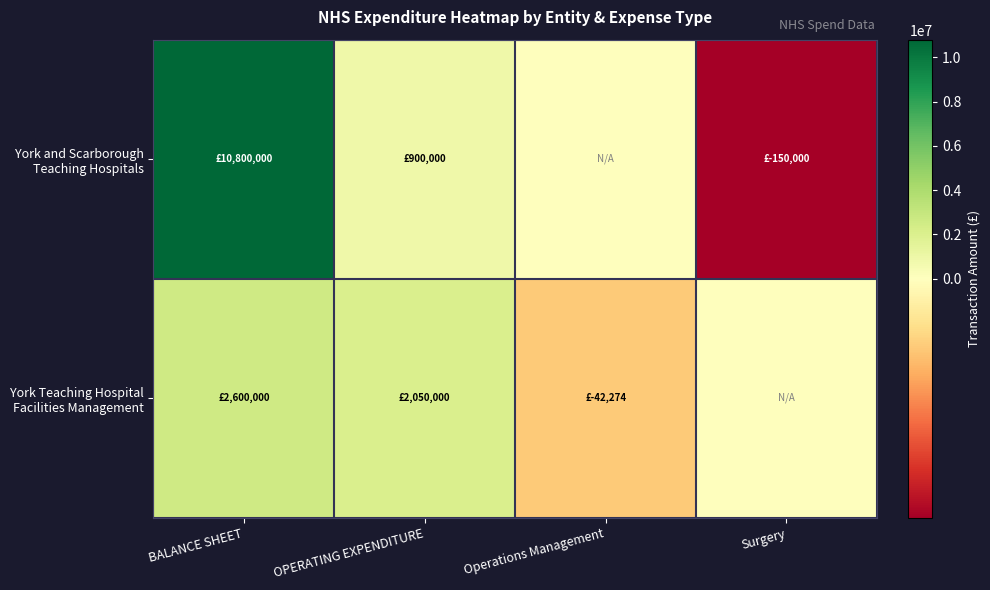

Which series has the largest total across all categories?

York and Scarborough Teaching Hospitals